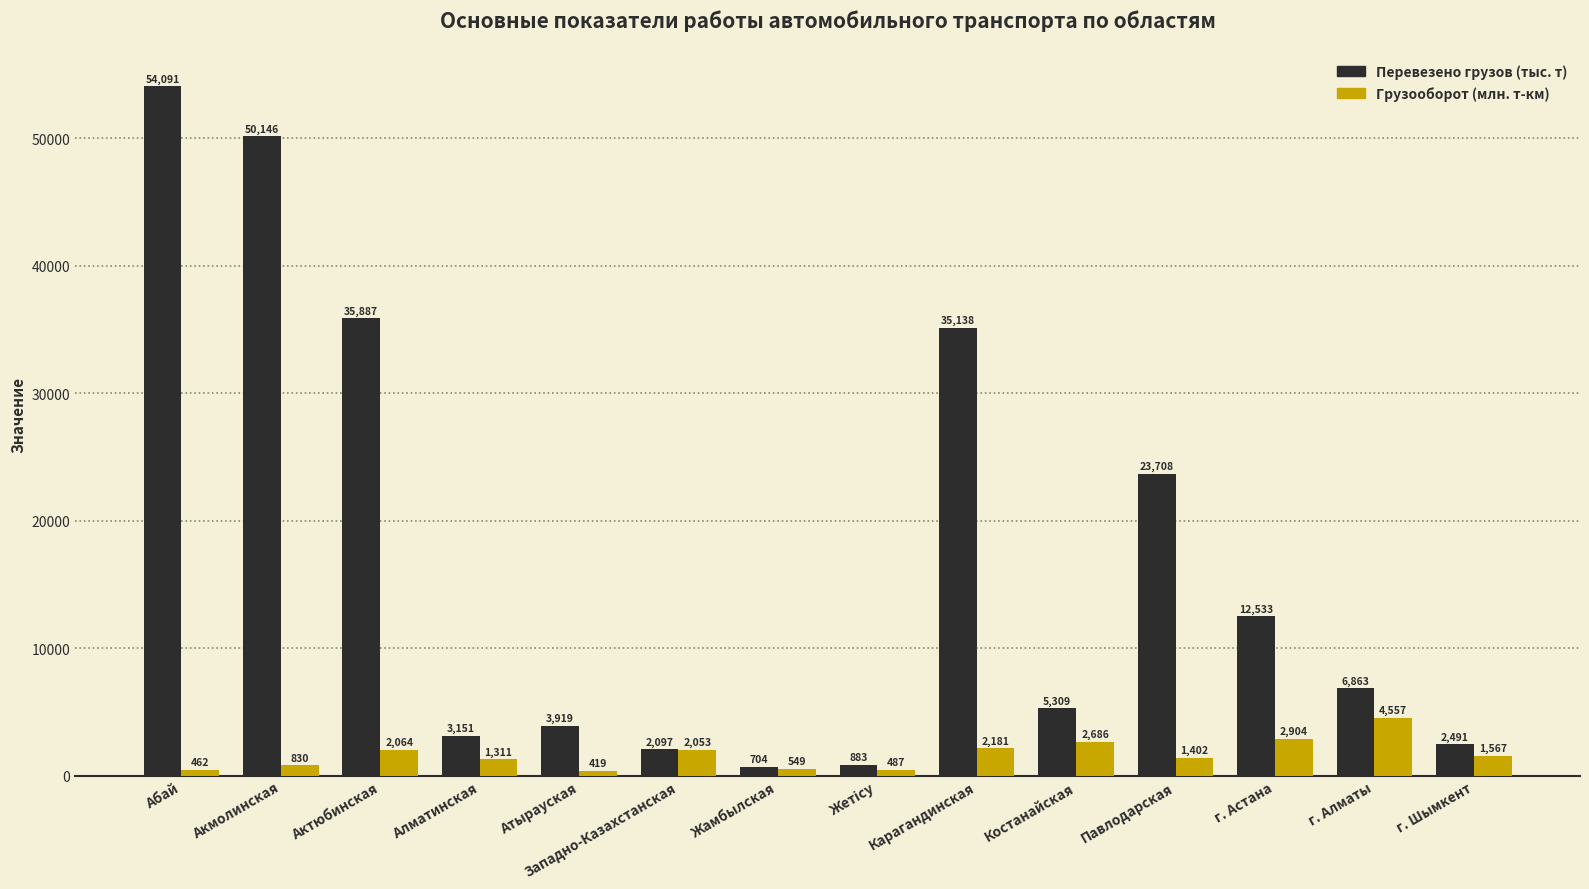

At Жамбылская, list the series in order from smallest to largest.

Грузооборот (млн. т-км), Перевезено грузов (тыс. т)